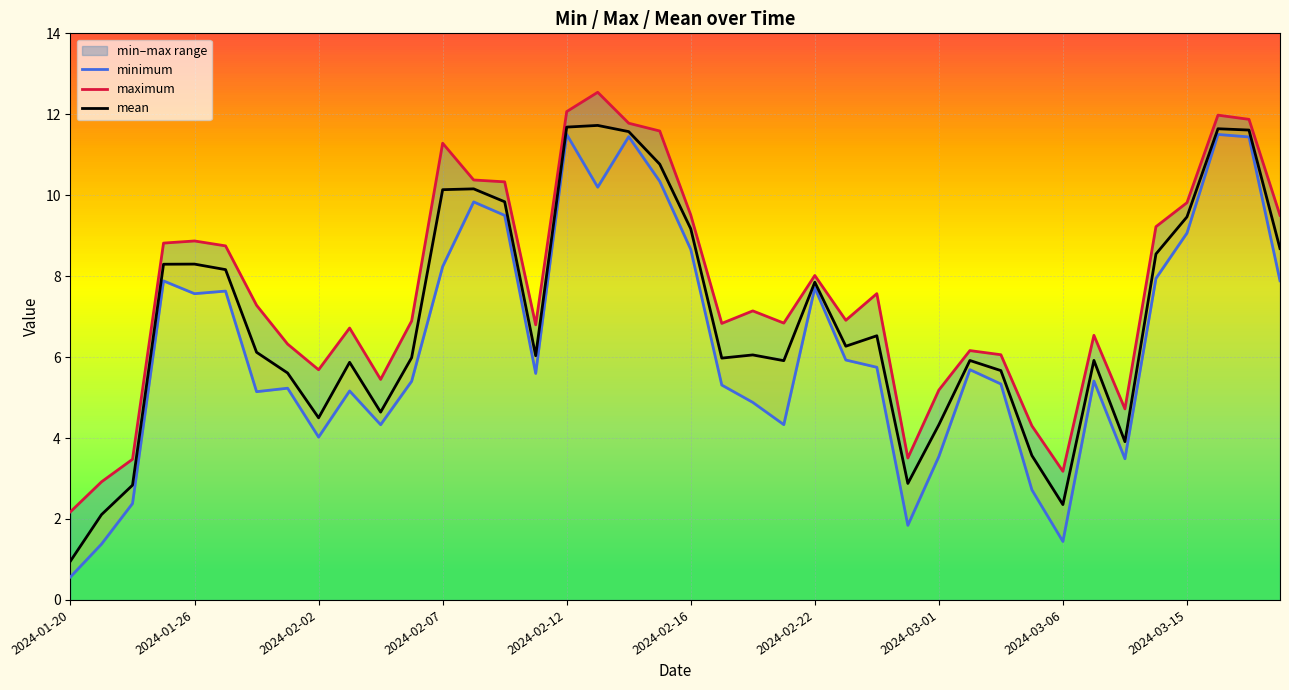

At which category does the chart reach its minimum across all series?

2024-01-20